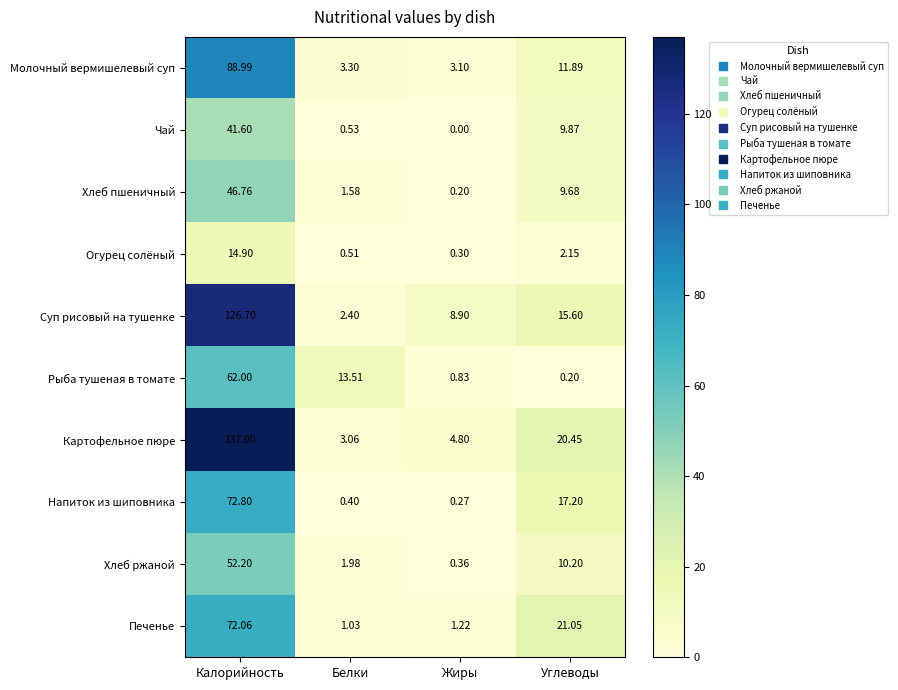

At which label does Напиток из шиповника reach its peak?

Калорийность